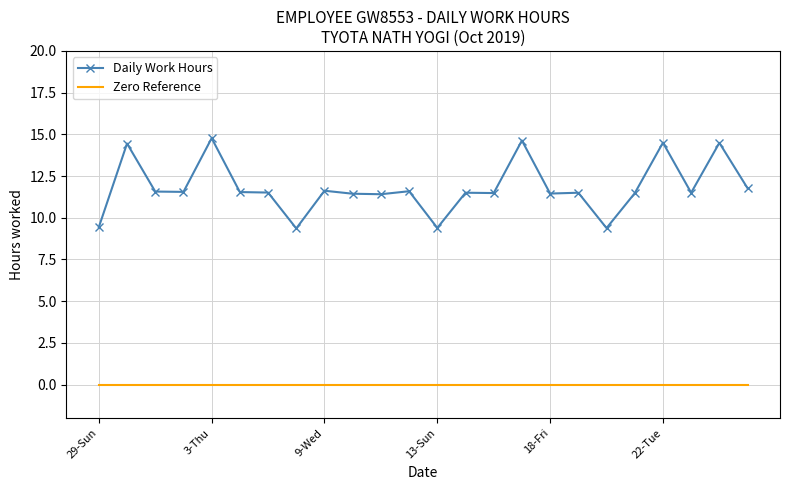

What is the highest value of the Daily Work Hours series?

14.8